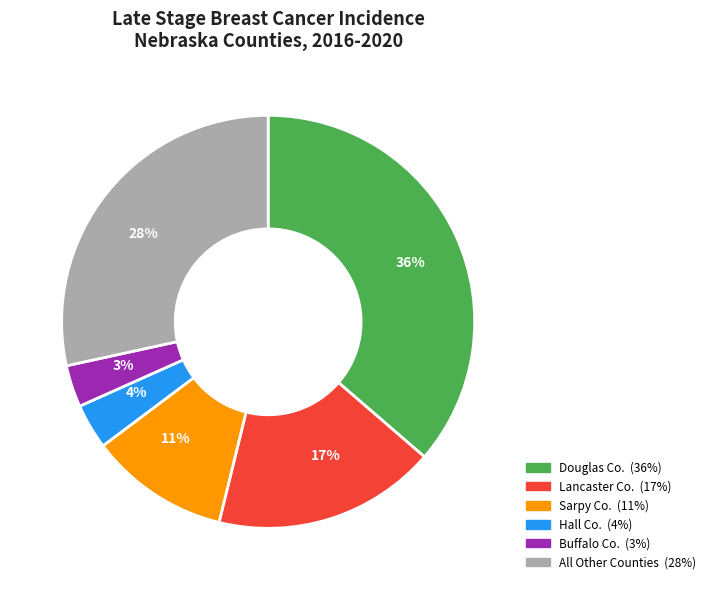

Count the number of slices in the pie.

6